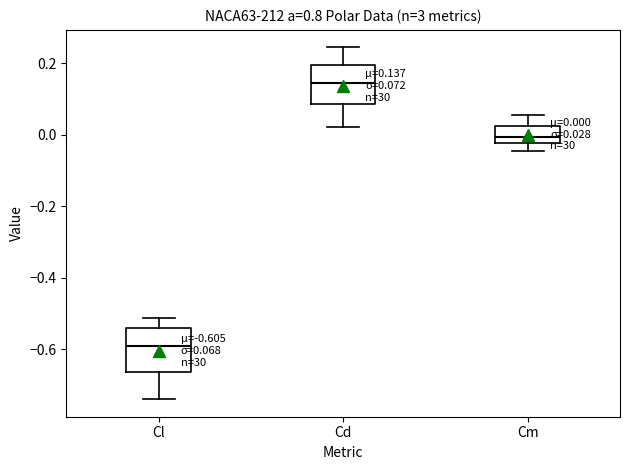

Which box's median line is the lowest?

Cl